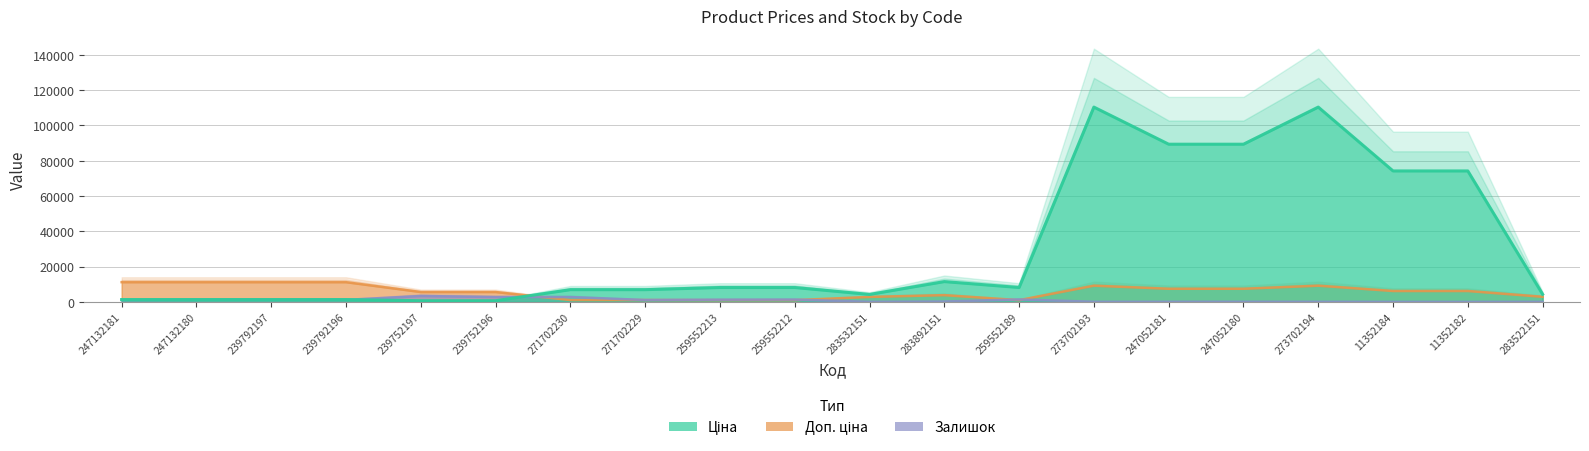

Where is the first local minimum for Ціна?

283532151